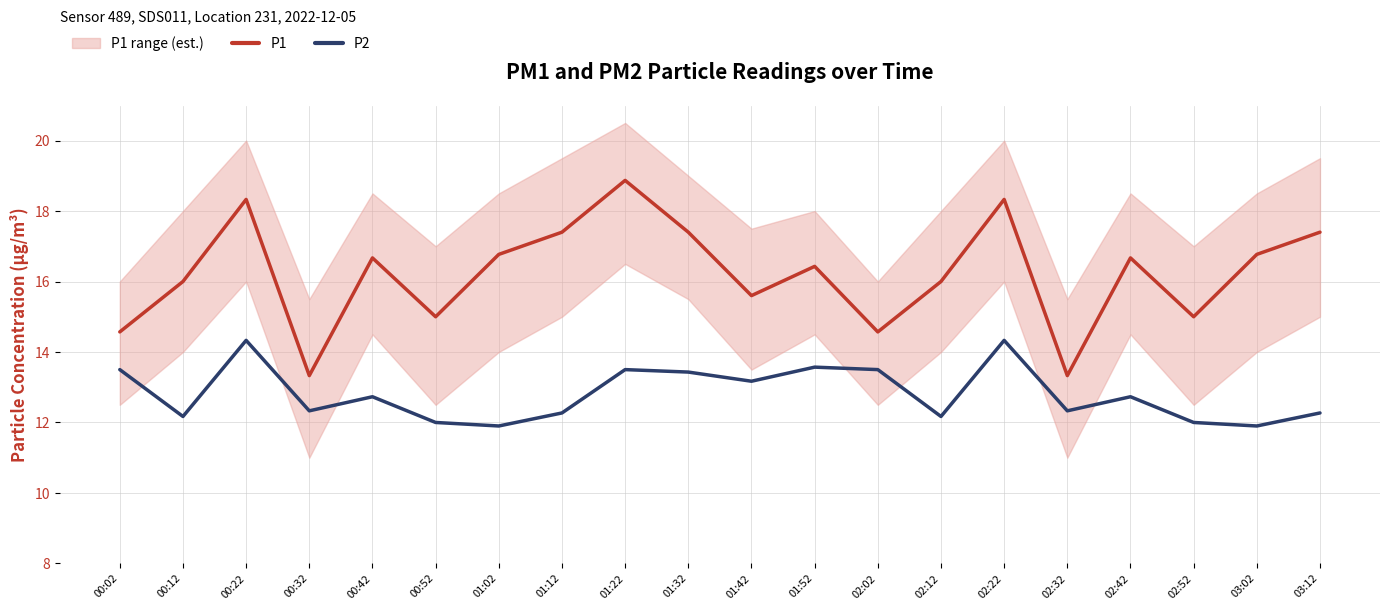

The P2 series shows 18.0 at 00:52. True or false?

False